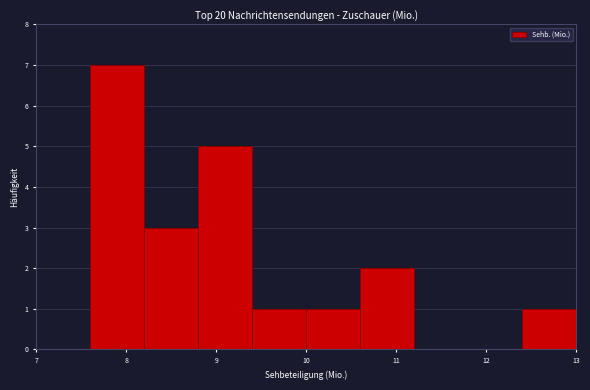

Reading left to right, transcribe this chart: for each bar, give the range it covers on the x-axis and its height. The values are not printed on the chart, so give them approximately, as read against the axis.

7.0 to 7.6: 0
7.6 to 8.2: 7
8.2 to 8.8: 3
8.8 to 9.4: 5
9.4 to 10.0: 1
10.0 to 10.6: 1
10.6 to 11.2: 2
11.2 to 11.8: 0
11.8 to 12.4: 0
12.4 to 13.0: 1